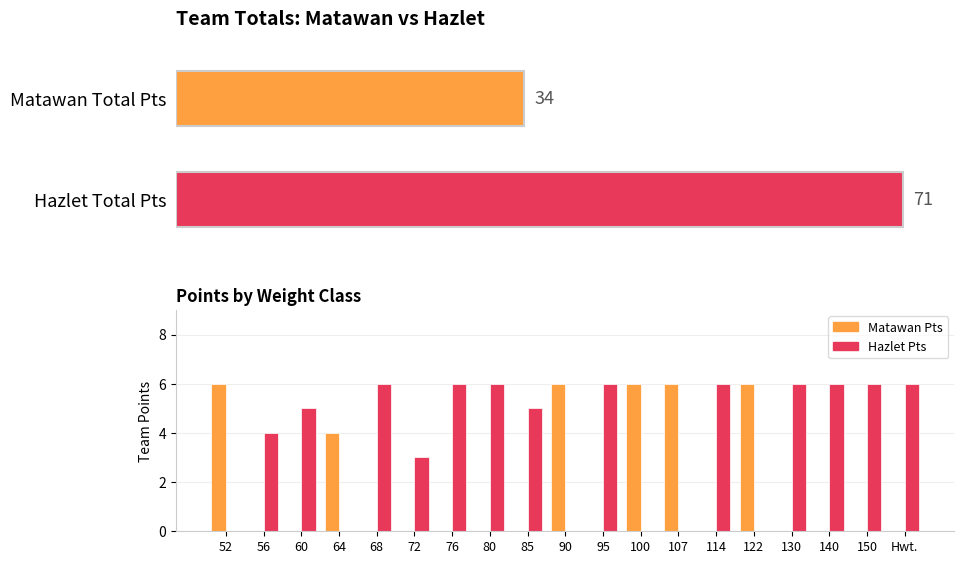

Reading left to right, extract all data points from this chart.

Matawan Pts: 52=6	56=0	60=0	64=4	68=0	72=0	76=0	80=0	85=0	90=6	95=0	100=6	107=6	114=0	122=6	130=0	140=0	150=0	Hwt.=0
Hazlet Pts: 52=0	56=4	60=5	64=0	68=6	72=3	76=6	80=6	85=5	90=0	95=6	100=0	107=0	114=6	122=0	130=6	140=6	150=6	Hwt.=6